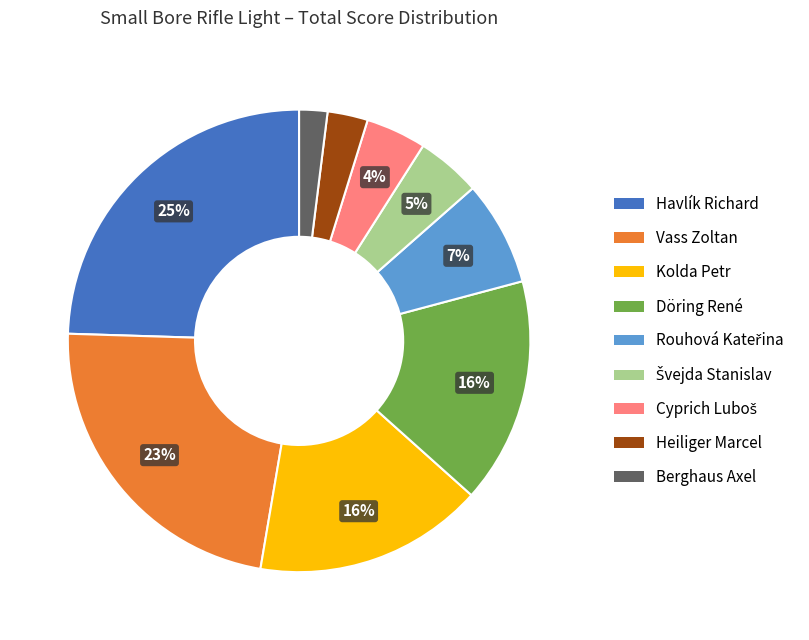

Does Heiliger Marcel account for over 50% of the chart?

No